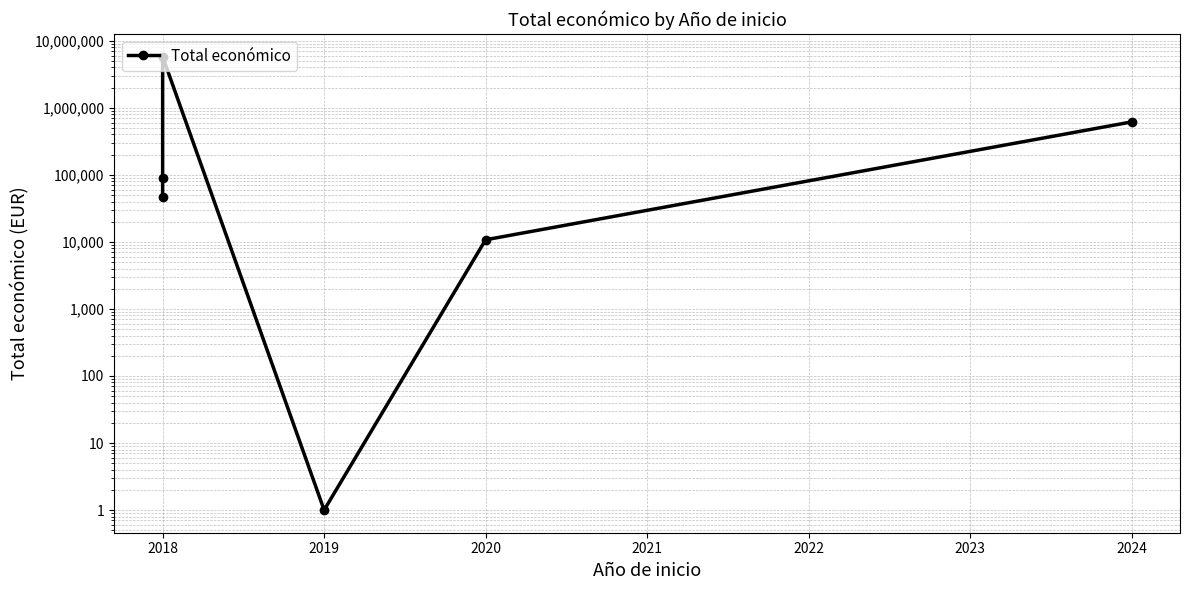

How many interior local valleys (lower than both neighbors) does the data have?

1